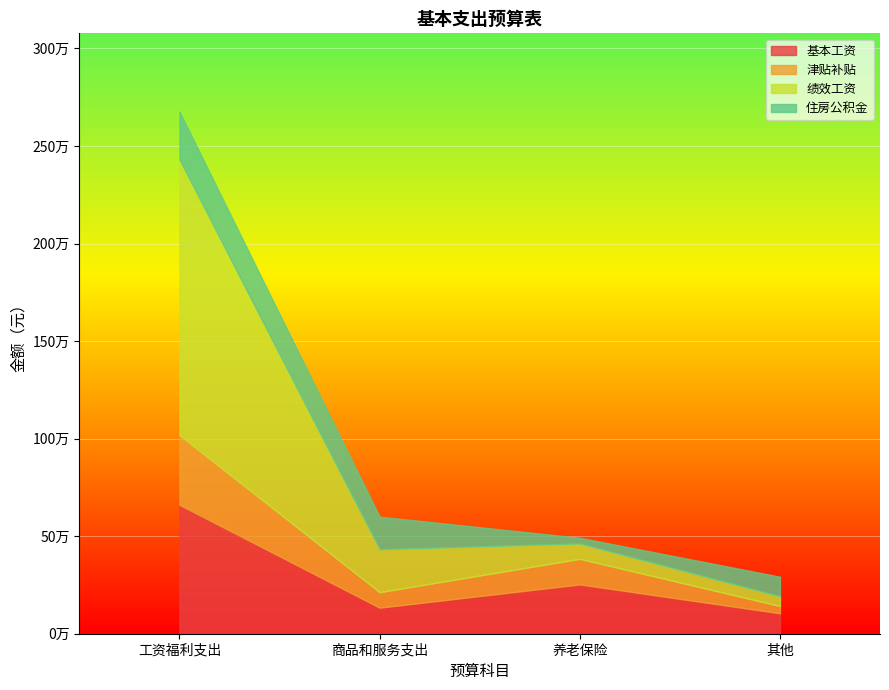

At which label does 津贴补贴 reach its peak?

工资福利支出